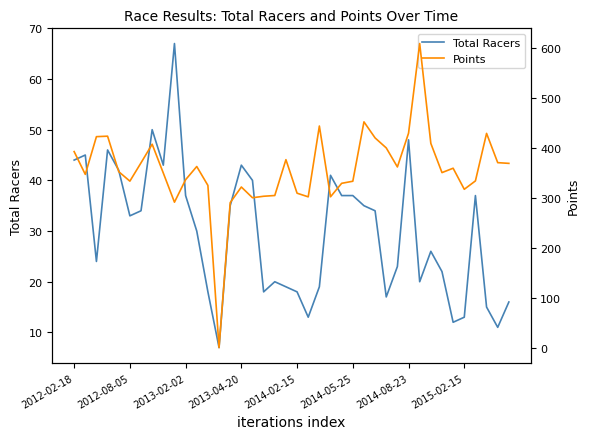

True or false: Total Racers and Points cross at least once.

True